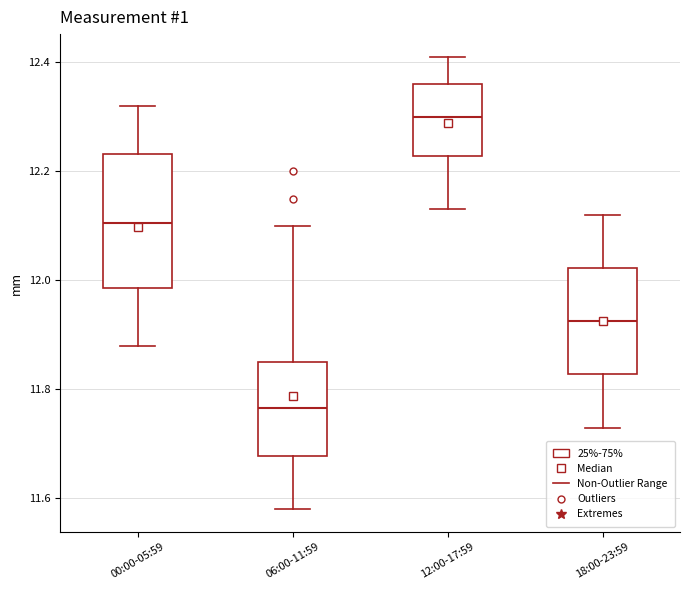

Reading left to right, read every box against the y-axis: the position of its median line, the range the box covers, and the ends of its whiskers. The values are not printed on the chart, so give them approximately, as read against the axis.

00:00-05:59: median 12.10, box 11.98 to 12.24, whiskers 11.88 to 12.32
06:00-11:59: median 11.76, box 11.68 to 11.86, whiskers 11.58 to 12.10
12:00-17:59: median 12.30, box 12.22 to 12.36, whiskers 12.14 to 12.42
18:00-23:59: median 11.92, box 11.82 to 12.02, whiskers 11.74 to 12.12